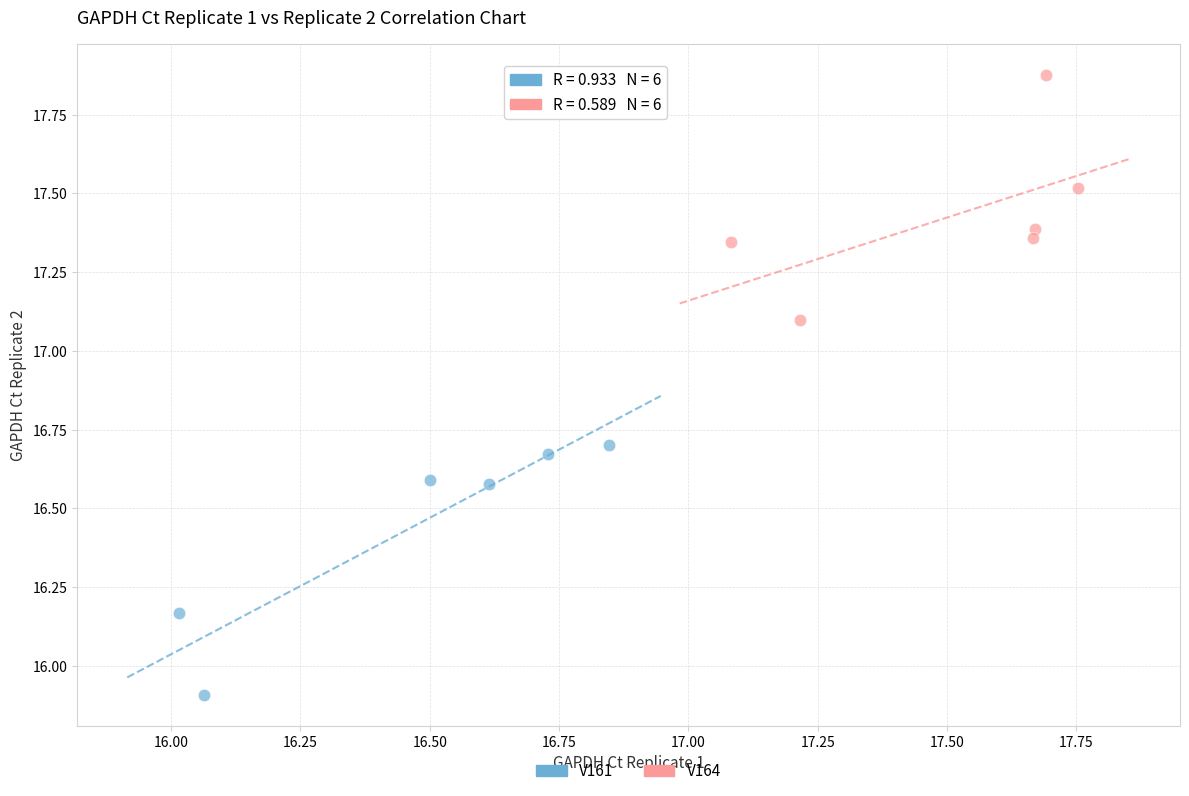

Which series reaches the maximum Y coordinate?

V164